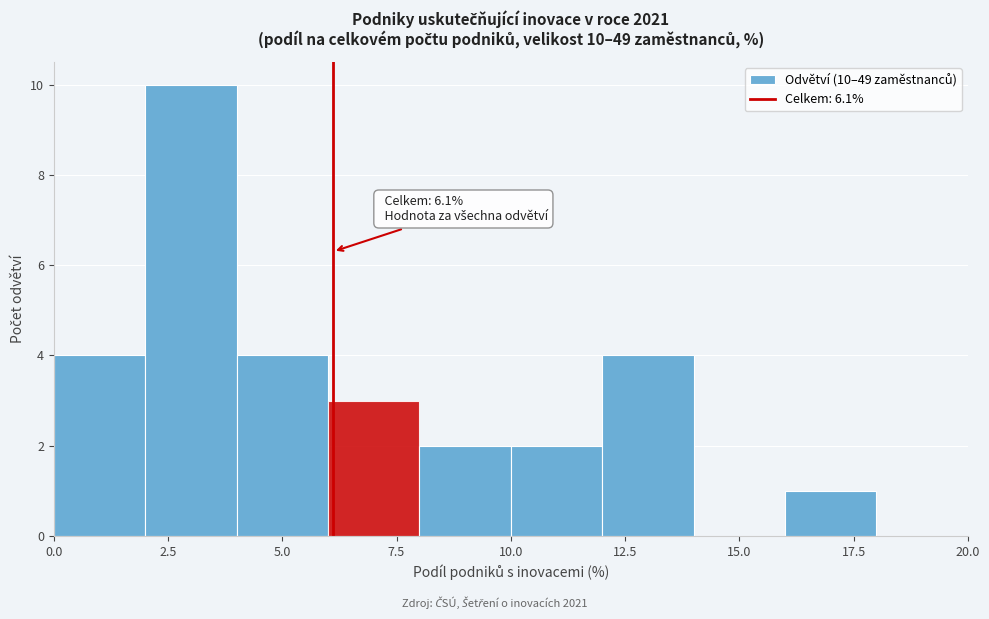

Which range on the x-axis has the tallest bar?

2 to 4